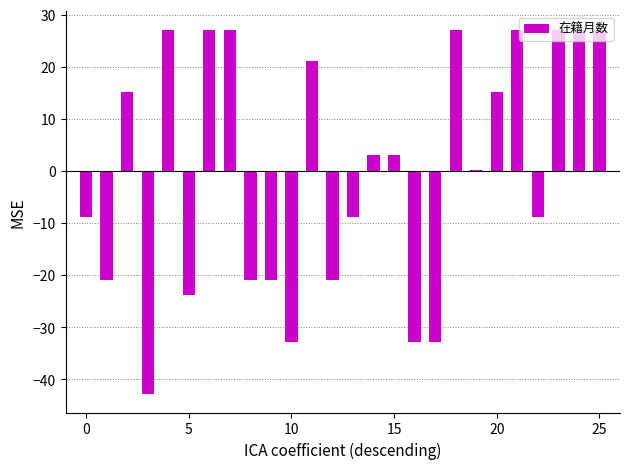

What is the greatest value displayed?

27.2